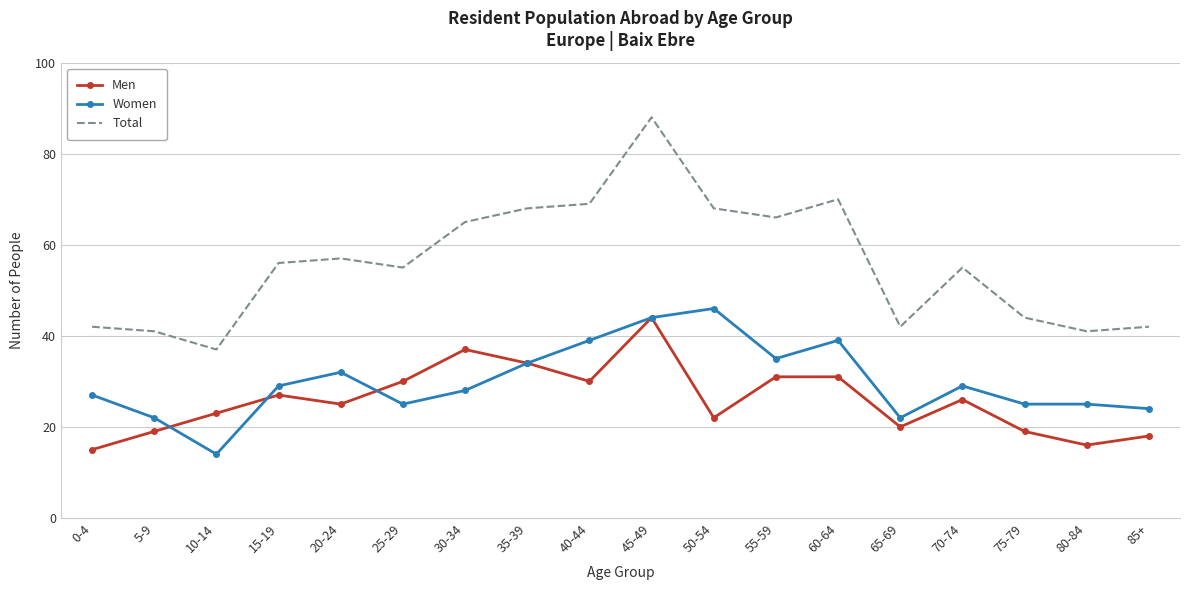

What is the difference between the second highest and minimum values in the Total series?

33